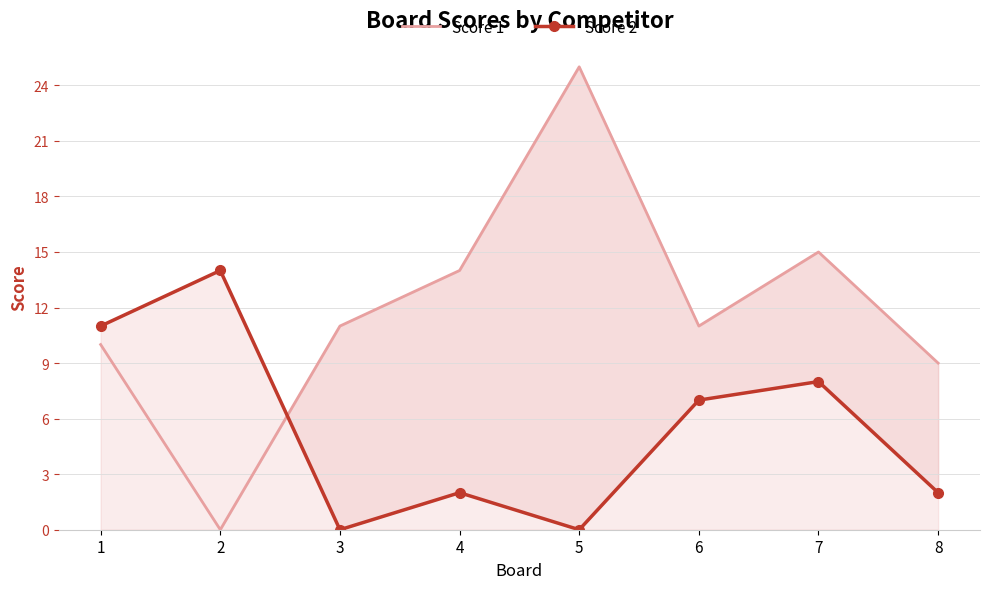

Between 4 and 6, which series saw the biggest shift?

Score 2